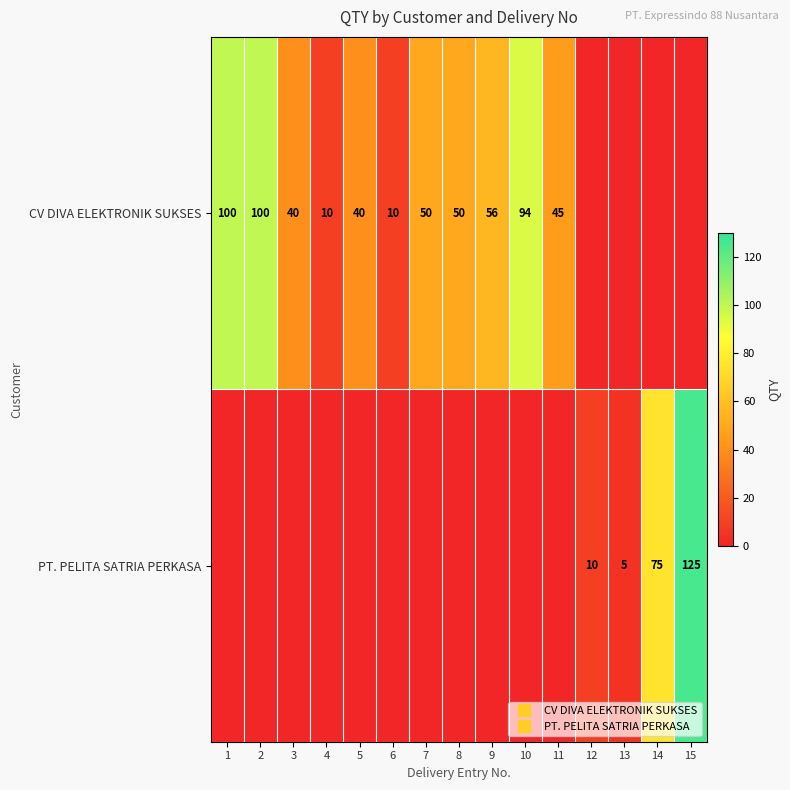

List the series in order of their peak value, lowest first.

CV DIVA ELEKTRONIK SUKSES, PT. PELITA SATRIA PERKASA